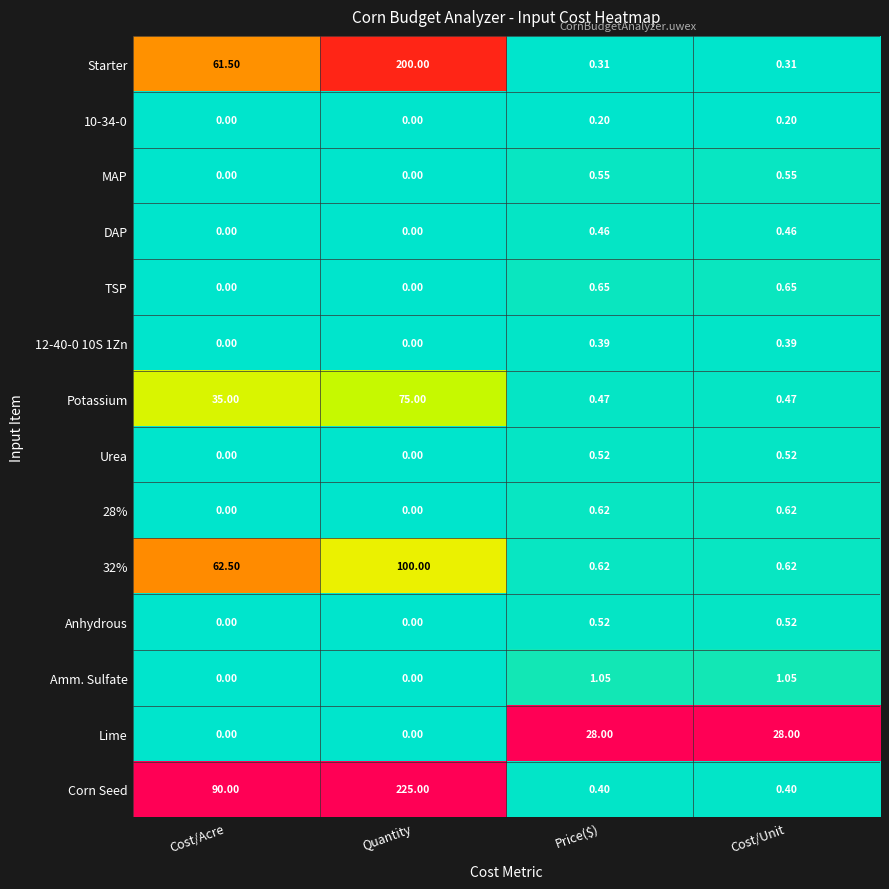

How many values in Anhydrous are above zero?

2